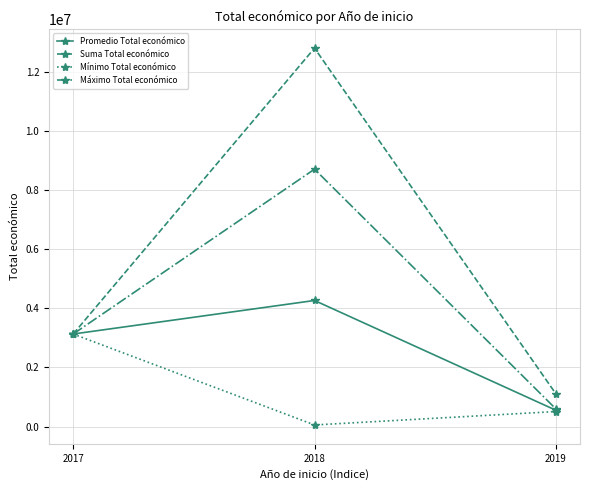

True or false: Promedio Total económico has a value of 3130699.0 at 2017.

True